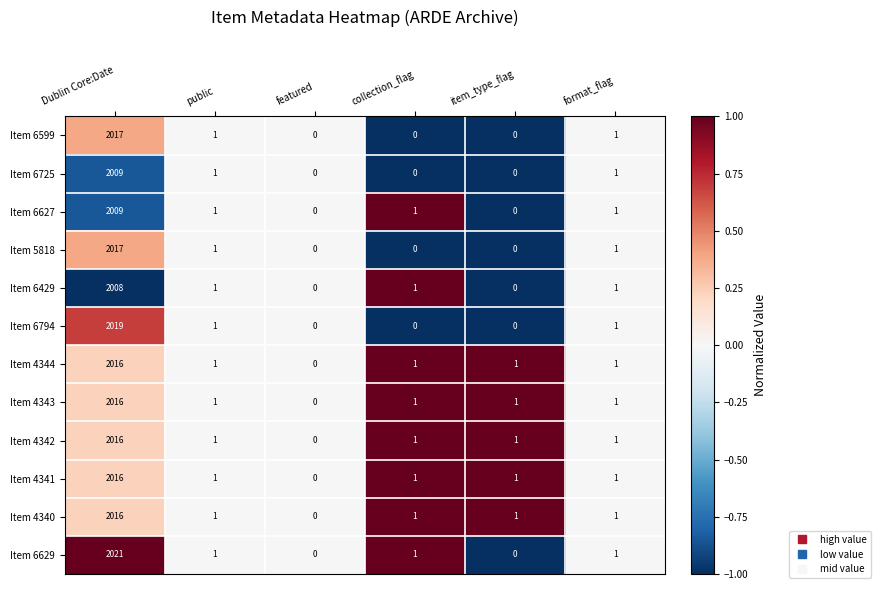

The Item 6429 series shows 0 at item_type_flag. True or false?

True